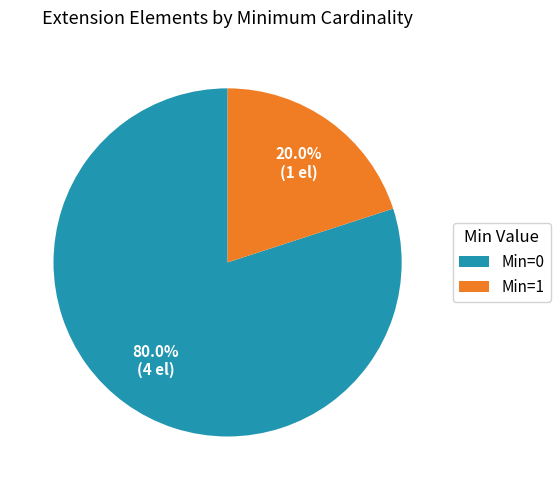

Count the number of slices in the pie.

2